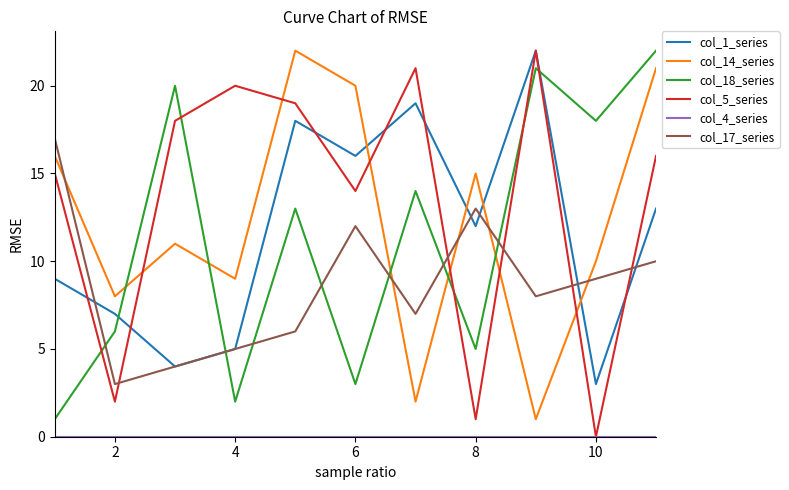

True or false: col_17_series and col_14_series cross at least once.

True